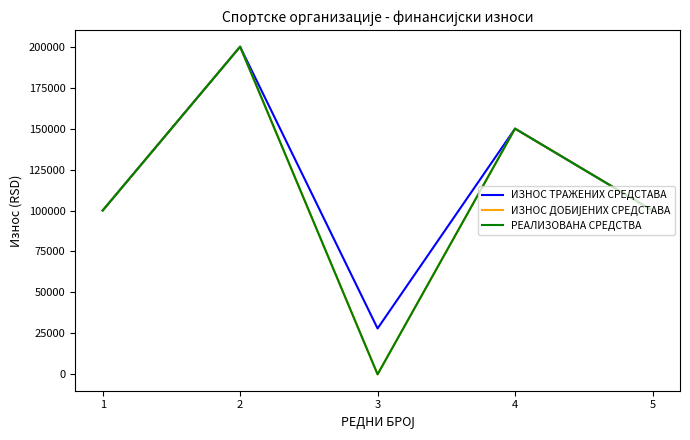

Between 1 and 2, which series saw the biggest shift?

РЕАЛИЗОВАНА СРЕДСТВА